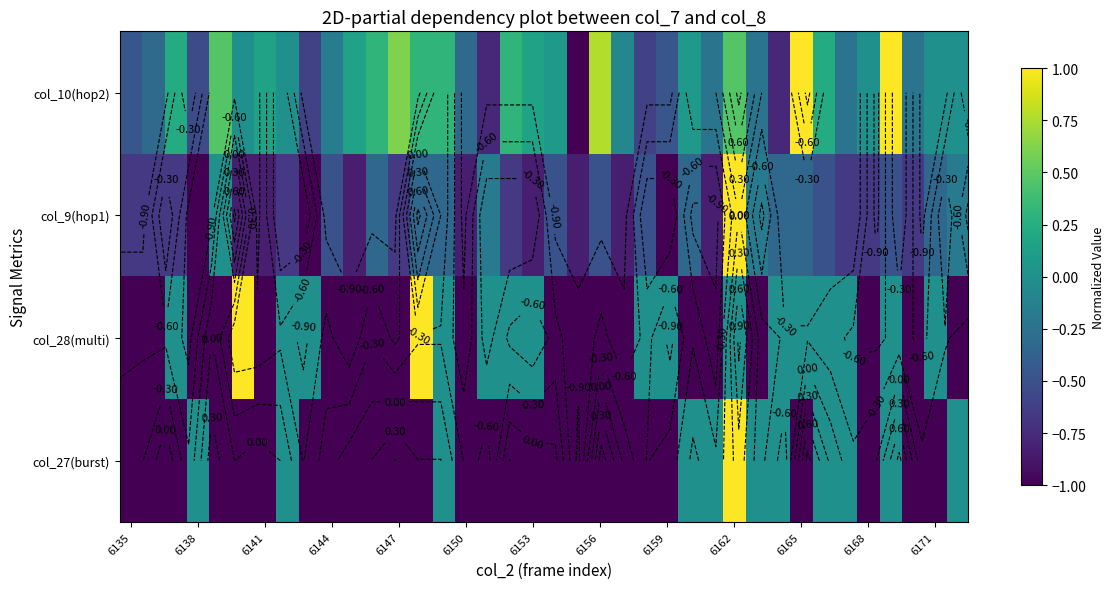

Which series has the largest range (max minus min)?

col_10(hop2)